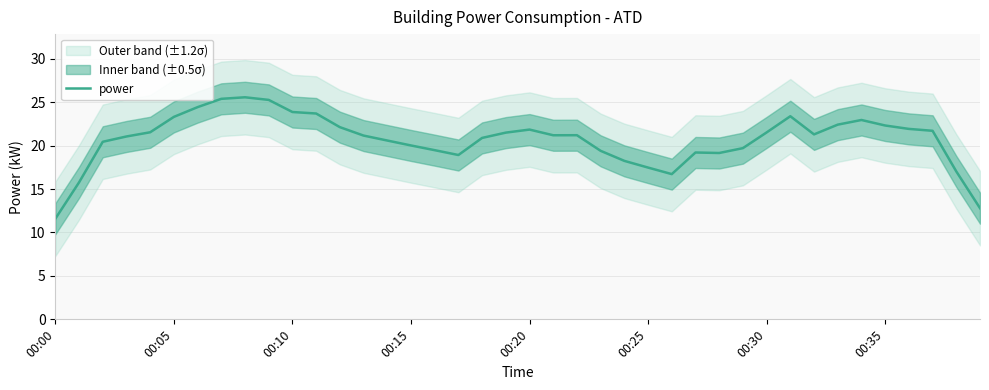

Reading right to left, extract all data points from this chart.

12.8	17.0	21.7	21.9	22.3	22.9	22.4	21.3	23.4	21.5	19.7	19.1	19.2	16.7	17.5	18.2	19.4	21.2	21.2	21.8	21.5	20.9	18.9	19.5	20.0	20.6	21.2	22.1	23.7	23.9	25.3	25.6	25.4	24.4	23.3	21.5	21.1	20.4	15.8	11.6